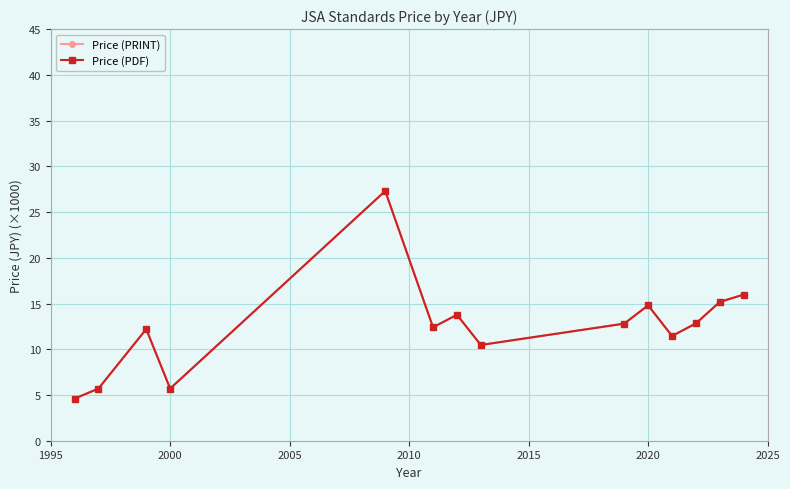

Is this an area chart (filled region under the line)?

No